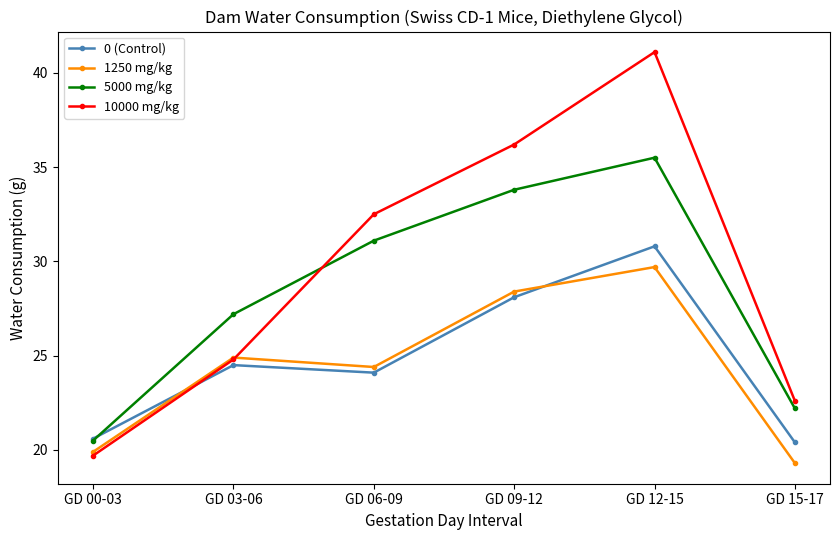

True or false: 10000 mg/kg has more than 0 interior local peaks.

True